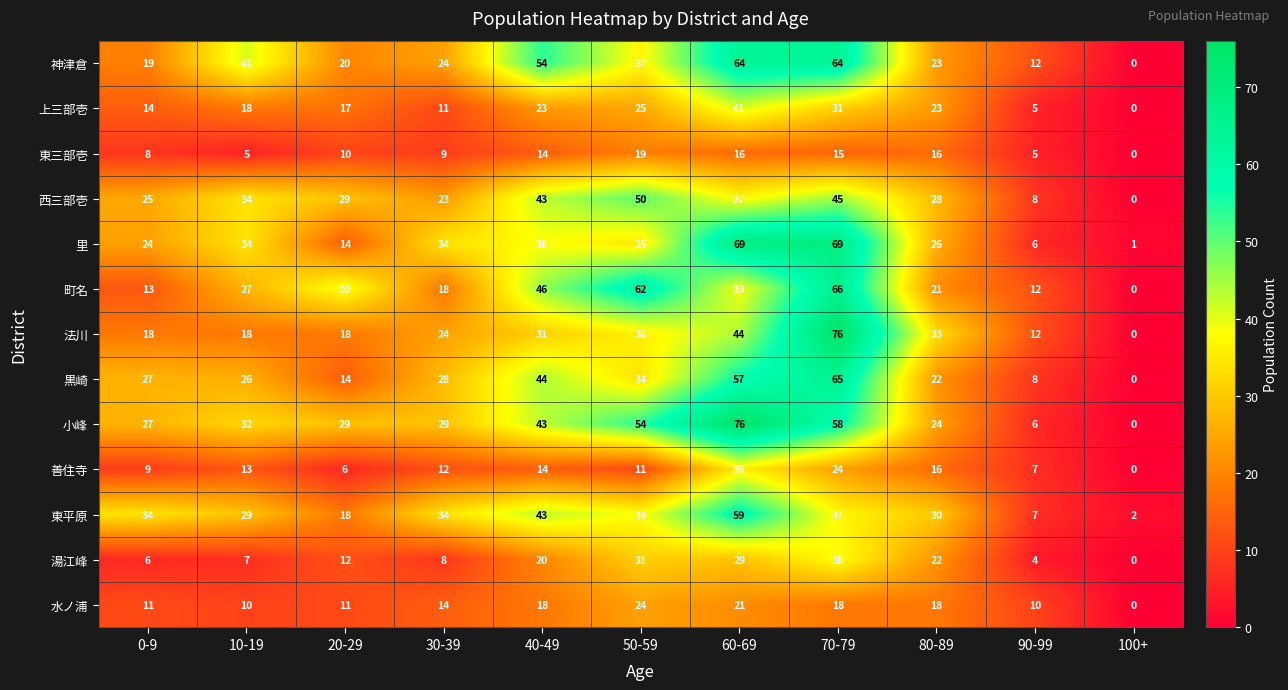

True or false: 町名 has a value of 0 at 100+.

True